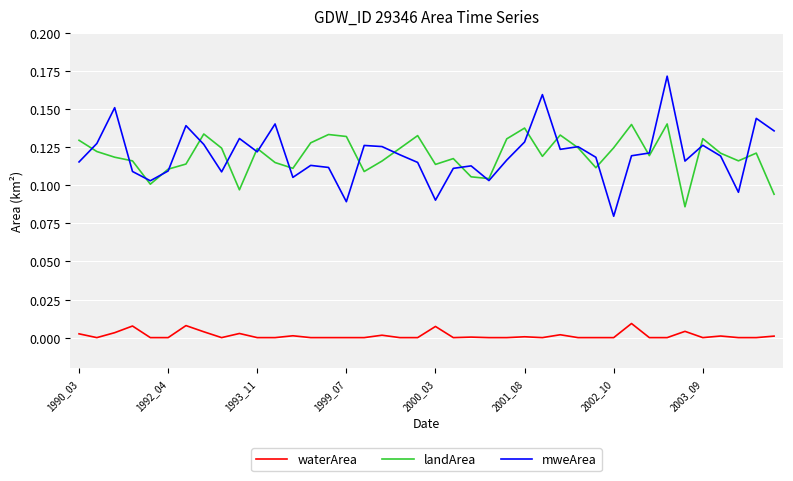

Which series has the widest spread of values?

mweArea